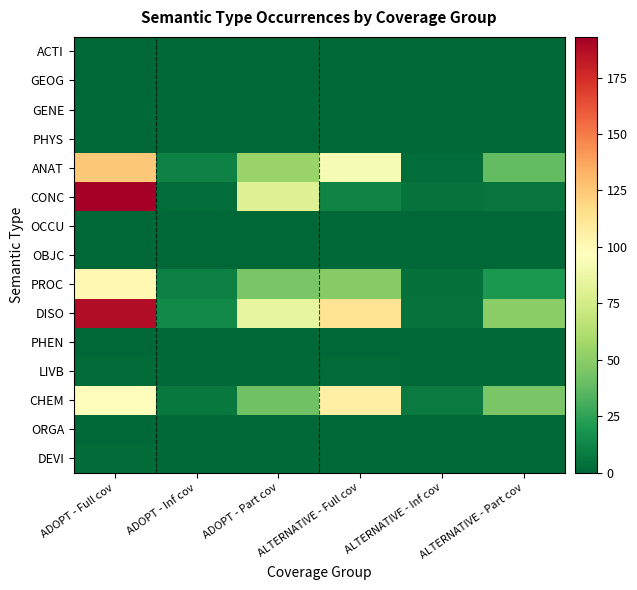

What is the total value across all series at ALTERNATIVE - Full cov?

375